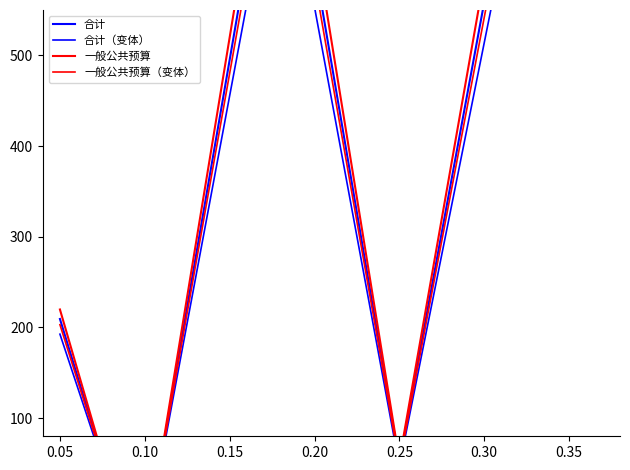

What is the difference between the maximum and second lowest values in the 合计 series?

1116.0